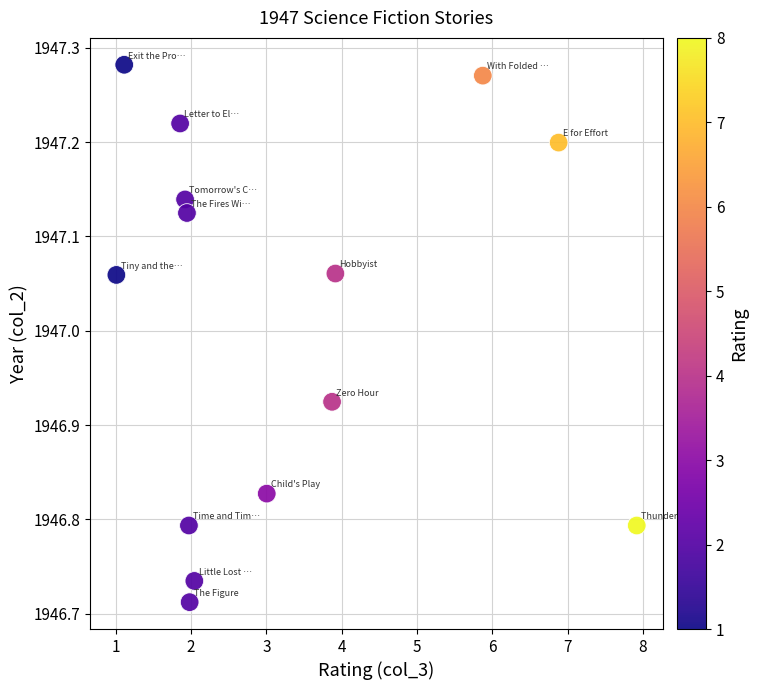

What is the range of X values (max minus min)?

6.9